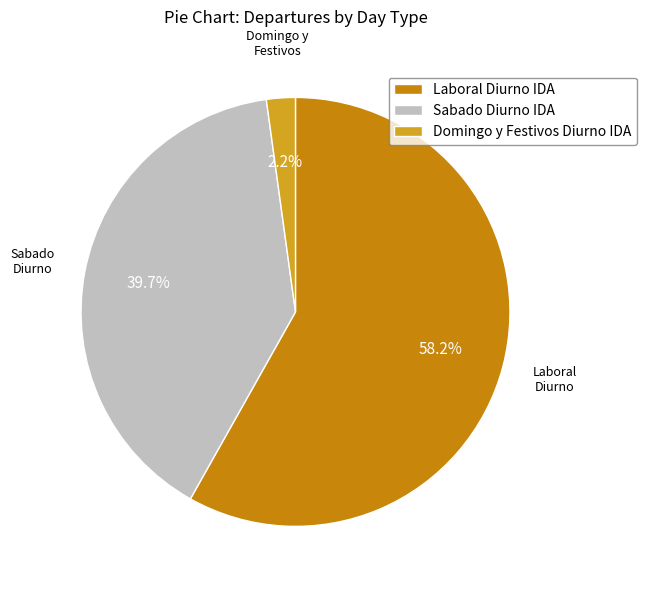

The Laboral Diurno IDA slice represents 58% of the pie. True or false?

True